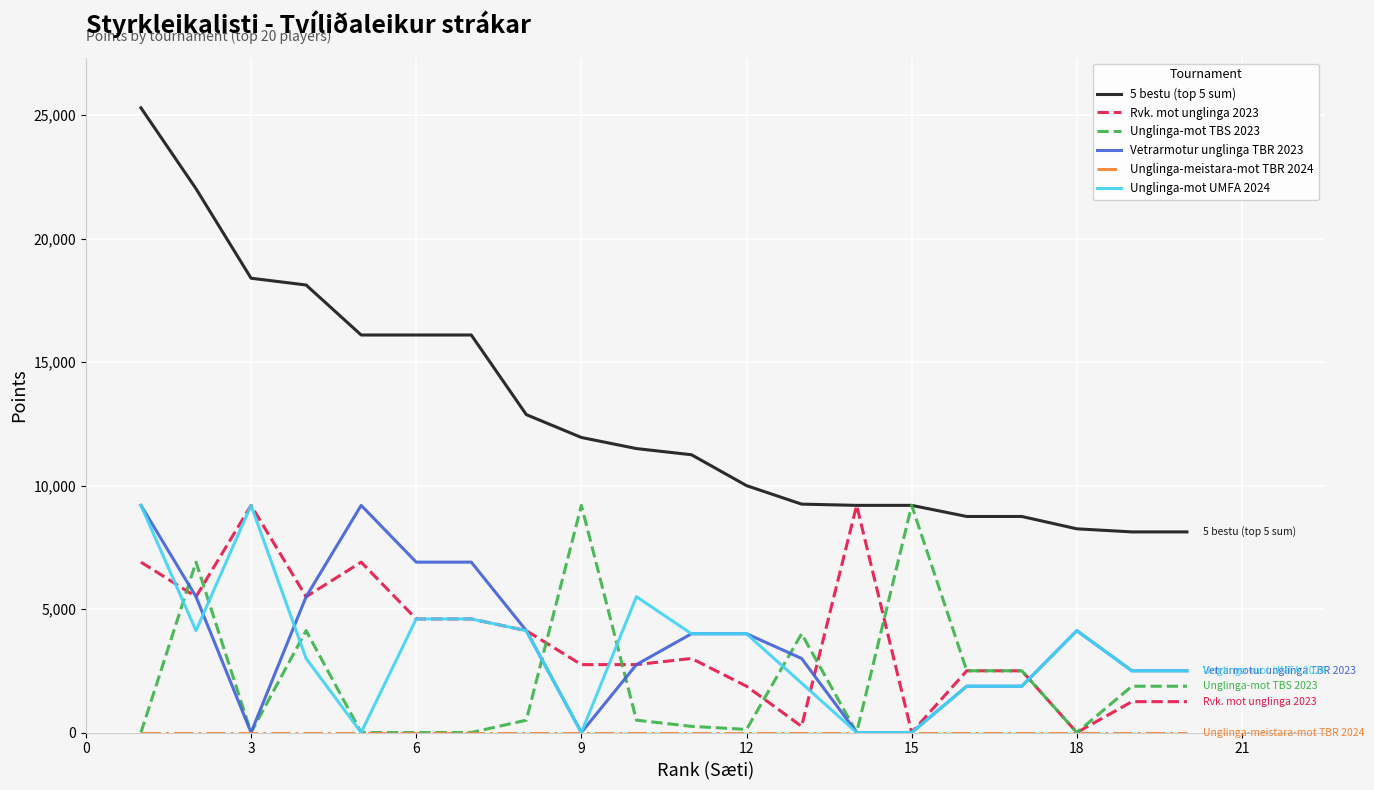

Which series has the widest spread of values?

5 bestu (top 5 sum)